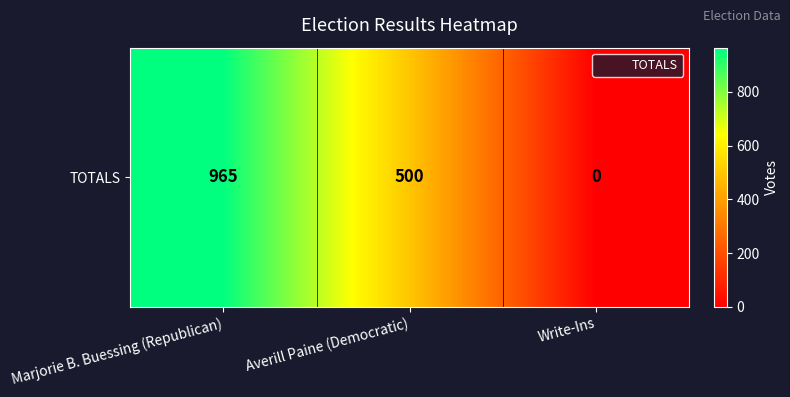

What is the sum of the values at Marjorie B. Buessing (Republican) and Write-Ins?

965